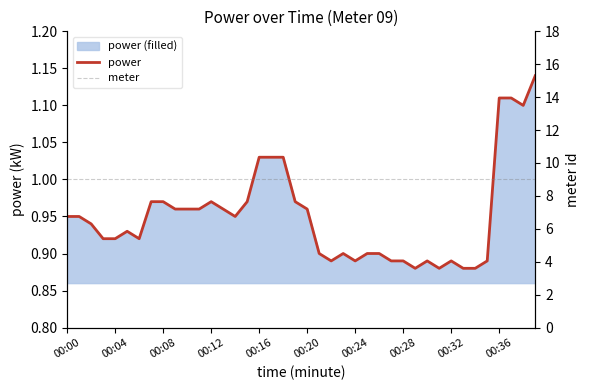

What is the sum of all meter values?

360.0